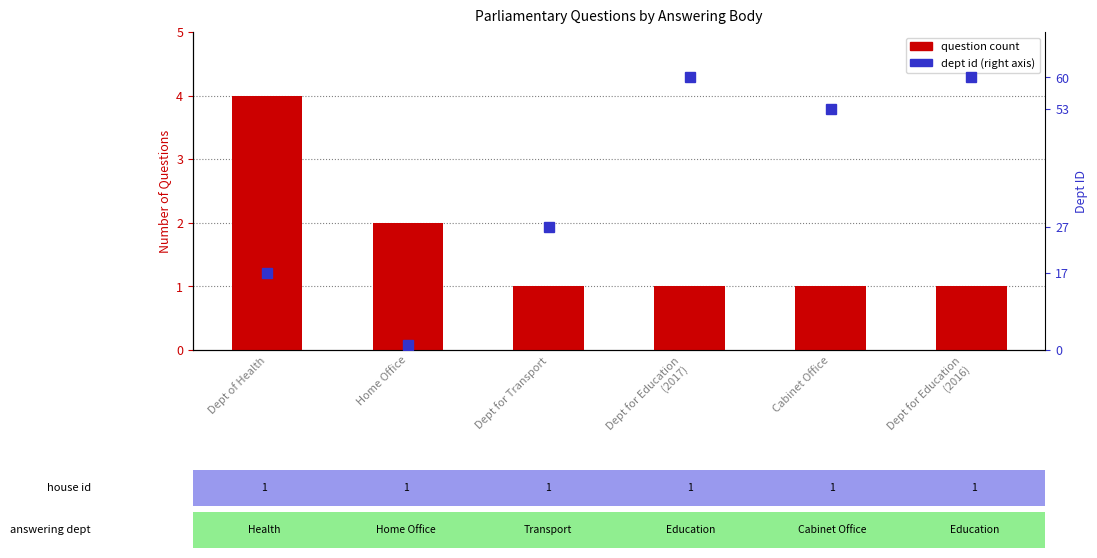

At which category does the chart reach its minimum across all series?

Dept for Transport